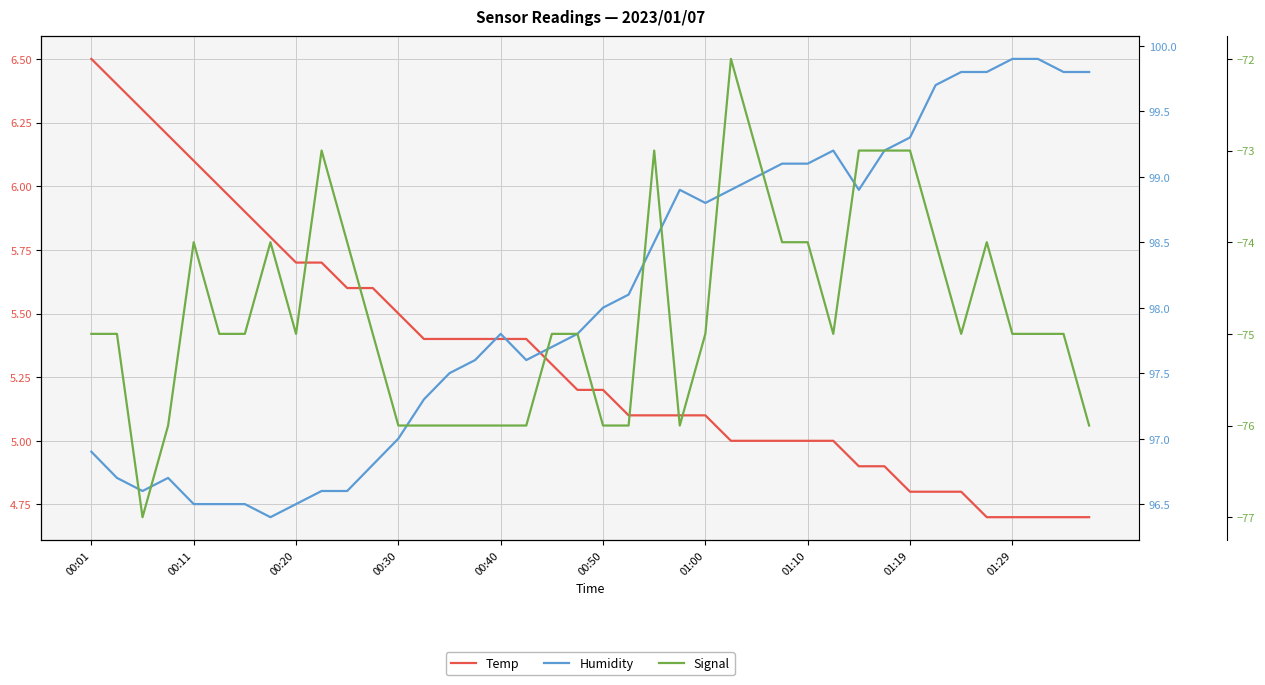

What position from the left is 21?

22